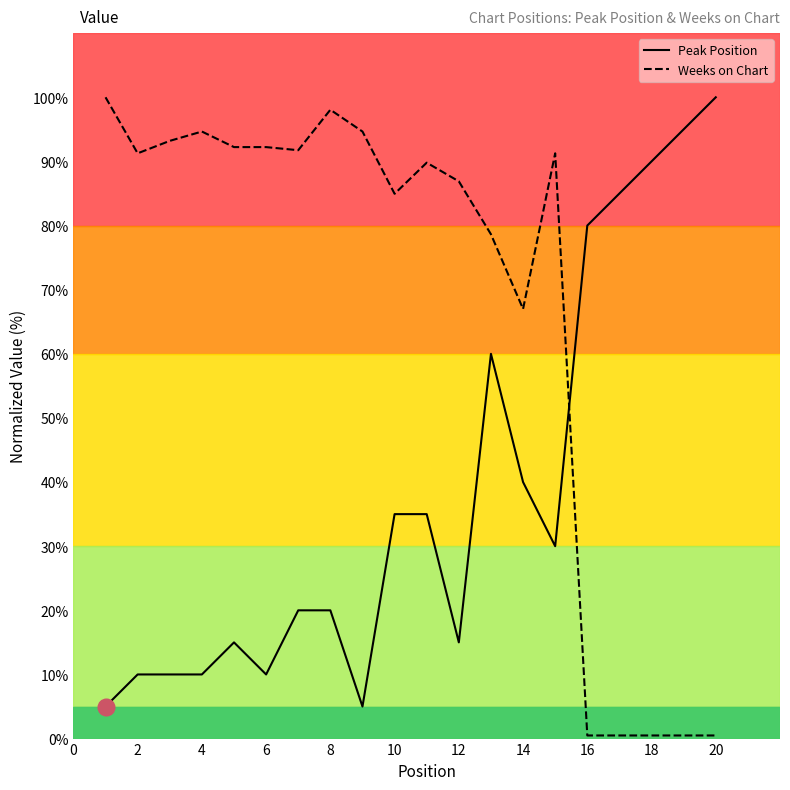

Which series has the largest total across all categories?

Weeks on Chart